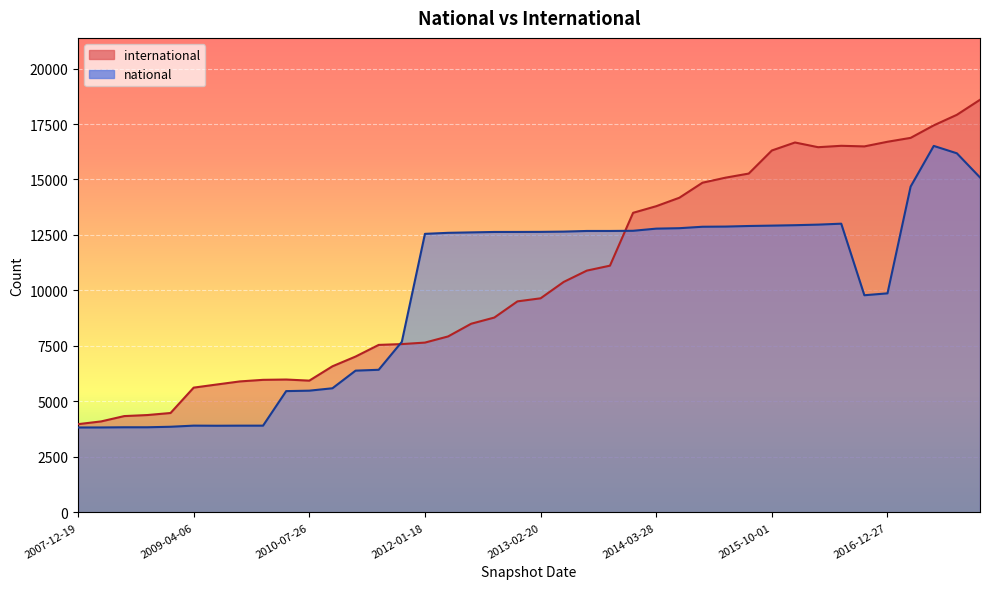

How many values in the international series are below 9647?

20